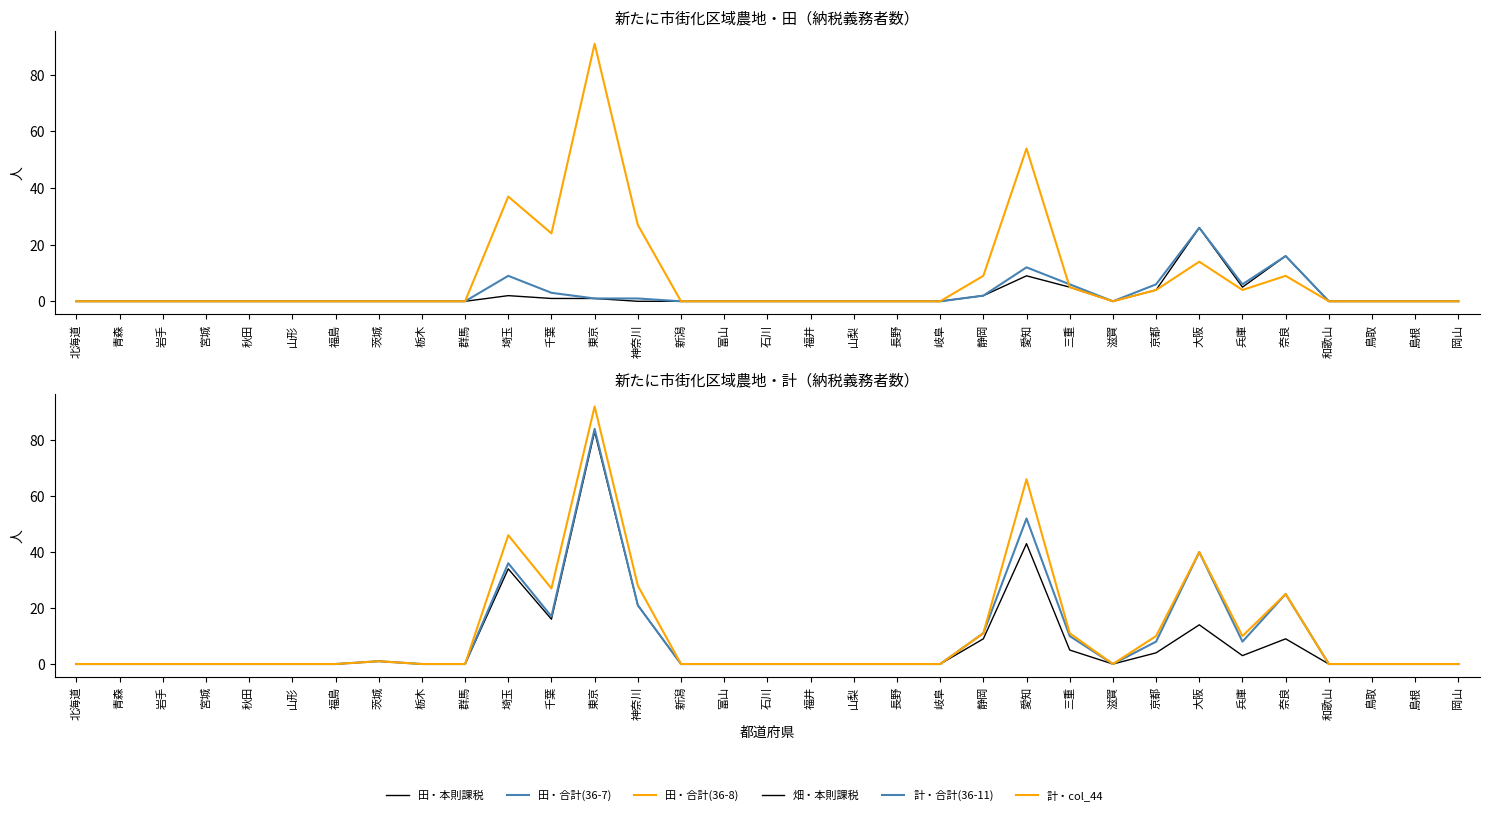

Reading left to right, what are all the values shown in this chart?

田・本則課税: 北海道=0	青森=0	岩手=0	宮城=0	秋田=0	山形=0	福島=0	茨城=0	栃木=0	群馬=0	埼玉=2	千葉=1	東京=1	神奈川=0	新潟=0	富山=0	石川=0	福井=0	山梨=0	長野=0	岐阜=0	静岡=2	愛知=9	三重=5	滋賀=0	京都=4	大阪=26	兵庫=5	奈良=16	和歌山=0	鳥取=0	島根=0	岡山=0
田・合計(36-7): 北海道=0	青森=0	岩手=0	宮城=0	秋田=0	山形=0	福島=0	茨城=0	栃木=0	群馬=0	埼玉=9	千葉=3	東京=1	神奈川=1	新潟=0	富山=0	石川=0	福井=0	山梨=0	長野=0	岐阜=0	静岡=2	愛知=12	三重=6	滋賀=0	京都=6	大阪=26	兵庫=6	奈良=16	和歌山=0	鳥取=0	島根=0	岡山=0
田・合計(36-8): 北海道=0	青森=0	岩手=0	宮城=0	秋田=0	山形=0	福島=0	茨城=0	栃木=0	群馬=0	埼玉=37	千葉=24	東京=91	神奈川=27	新潟=0	富山=0	石川=0	福井=0	山梨=0	長野=0	岐阜=0	静岡=9	愛知=54	三重=5	滋賀=0	京都=4	大阪=14	兵庫=4	奈良=9	和歌山=0	鳥取=0	島根=0	岡山=0
畑・本則課税: 北海道=0	青森=0	岩手=0	宮城=0	秋田=0	山形=0	福島=0	茨城=1	栃木=0	群馬=0	埼玉=34	千葉=16	東京=83	神奈川=21	新潟=0	富山=0	石川=0	福井=0	山梨=0	長野=0	岐阜=0	静岡=9	愛知=43	三重=5	滋賀=0	京都=4	大阪=14	兵庫=3	奈良=9	和歌山=0	鳥取=0	島根=0	岡山=0
計・合計(36-11): 北海道=0	青森=0	岩手=0	宮城=0	秋田=0	山形=0	福島=0	茨城=1	栃木=0	群馬=0	埼玉=36	千葉=17	東京=84	神奈川=21	新潟=0	富山=0	石川=0	福井=0	山梨=0	長野=0	岐阜=0	静岡=11	愛知=52	三重=10	滋賀=0	京都=8	大阪=40	兵庫=8	奈良=25	和歌山=0	鳥取=0	島根=0	岡山=0
計・col_44: 北海道=0	青森=0	岩手=0	宮城=0	秋田=0	山形=0	福島=0	茨城=1	栃木=0	群馬=0	埼玉=46	千葉=27	東京=92	神奈川=28	新潟=0	富山=0	石川=0	福井=0	山梨=0	長野=0	岐阜=0	静岡=11	愛知=66	三重=11	滋賀=0	京都=10	大阪=40	兵庫=10	奈良=25	和歌山=0	鳥取=0	島根=0	岡山=0